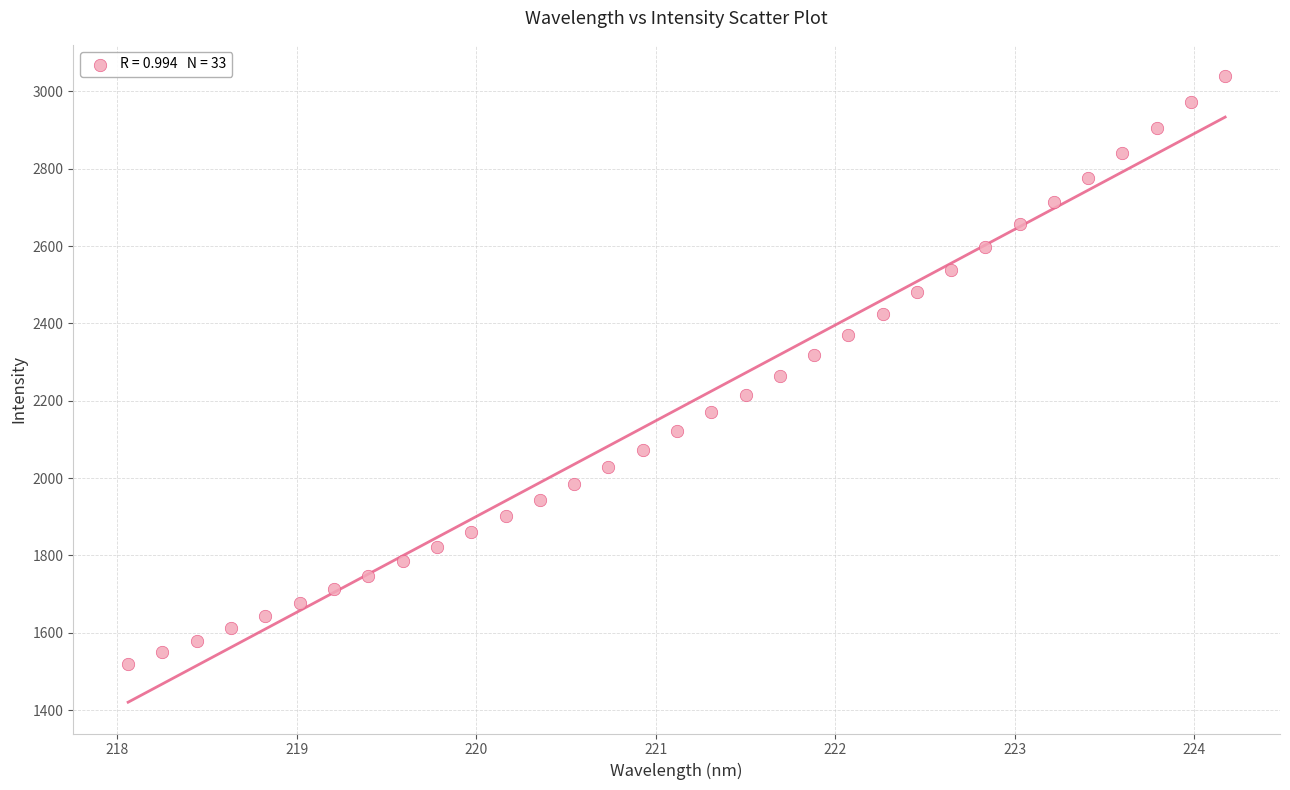

What is the range of Y values (max minus min)?

1519.2